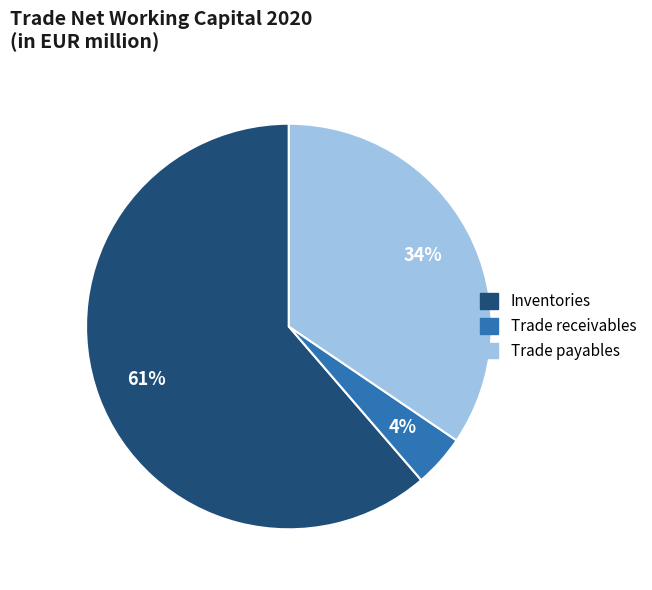

Count the number of slices in the pie.

3